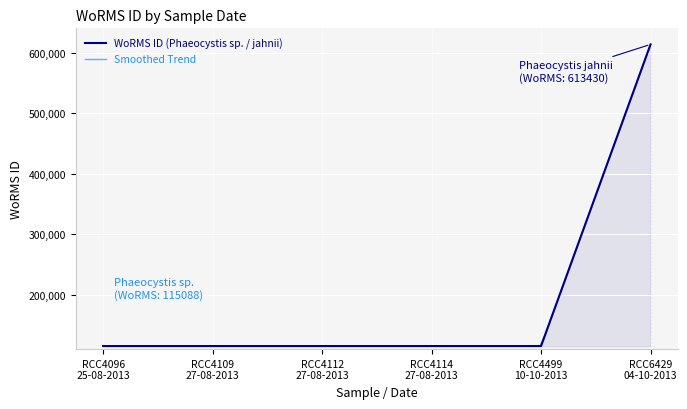

Rank the categories by value from highest to lowest.

RCC6429 04-10-2013, RCC4096 25-08-2013, RCC4109 27-08-2013, RCC4112 27-08-2013, RCC4114 27-08-2013, RCC4499 10-10-2013